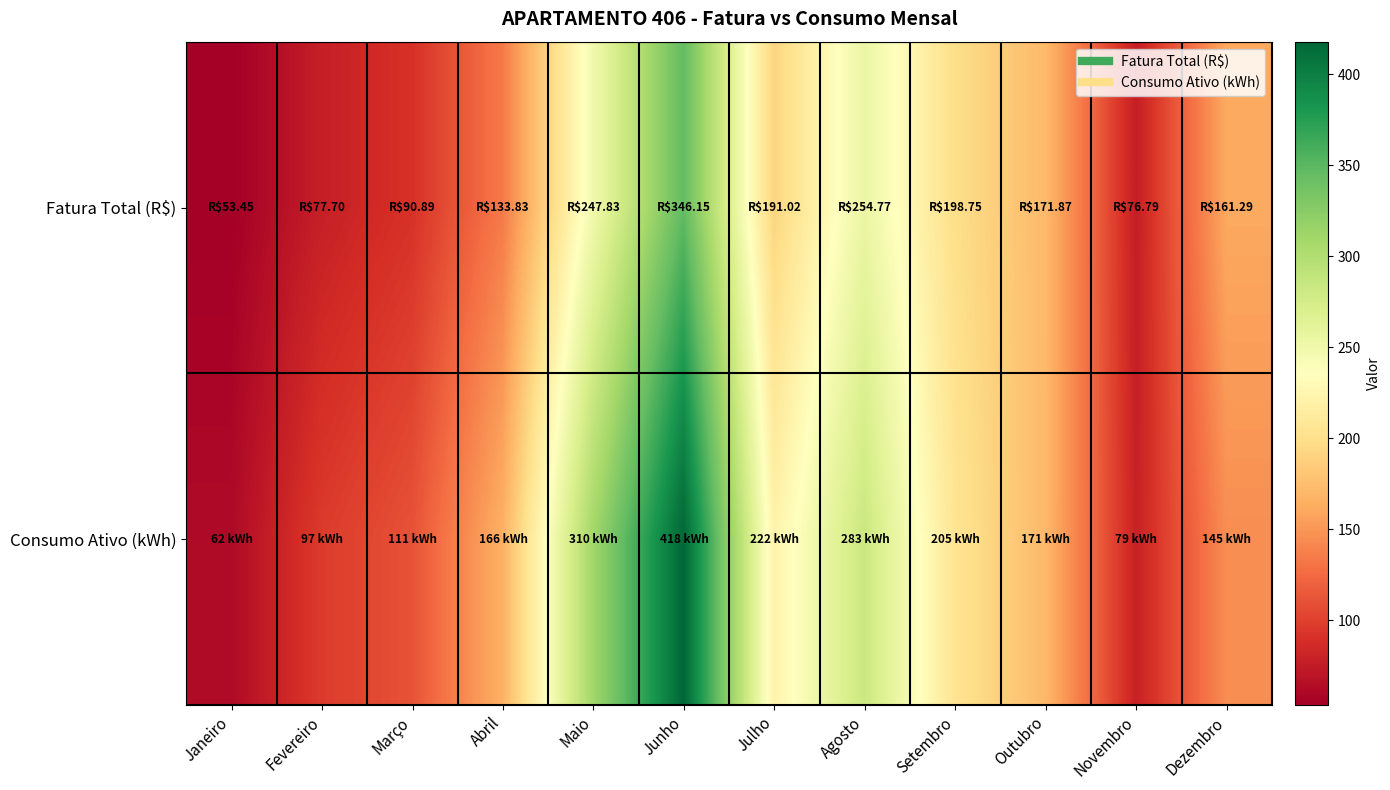

Which series has the widest spread of values?

Consumo Ativo (kWh)